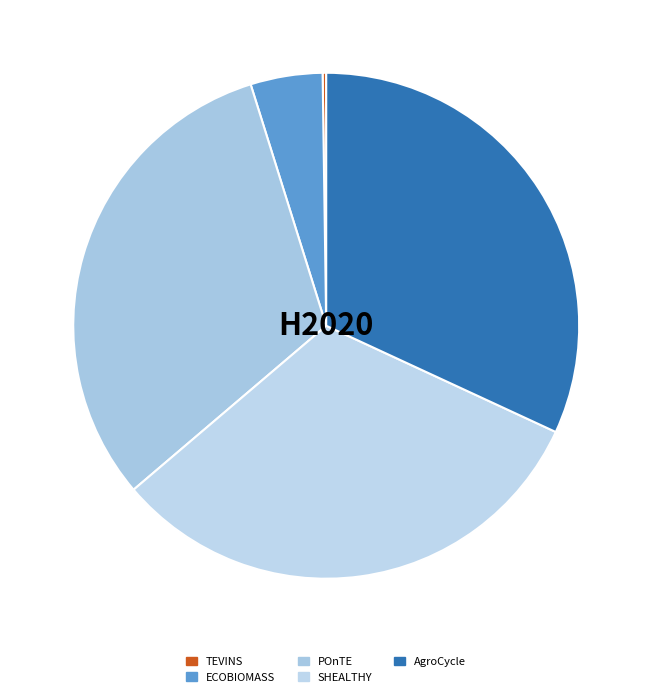

What is the change in value from POnTE to AgroCycle?

+110293